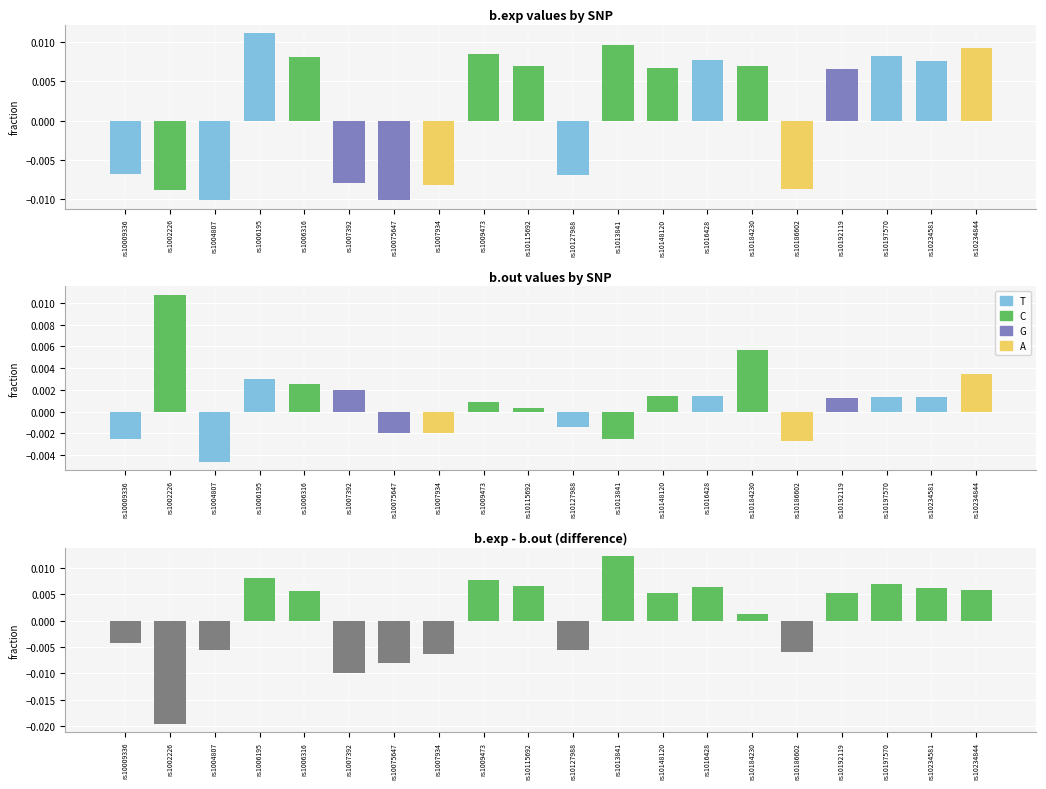

At which label does b.exp first exceed 0?

rs1006195